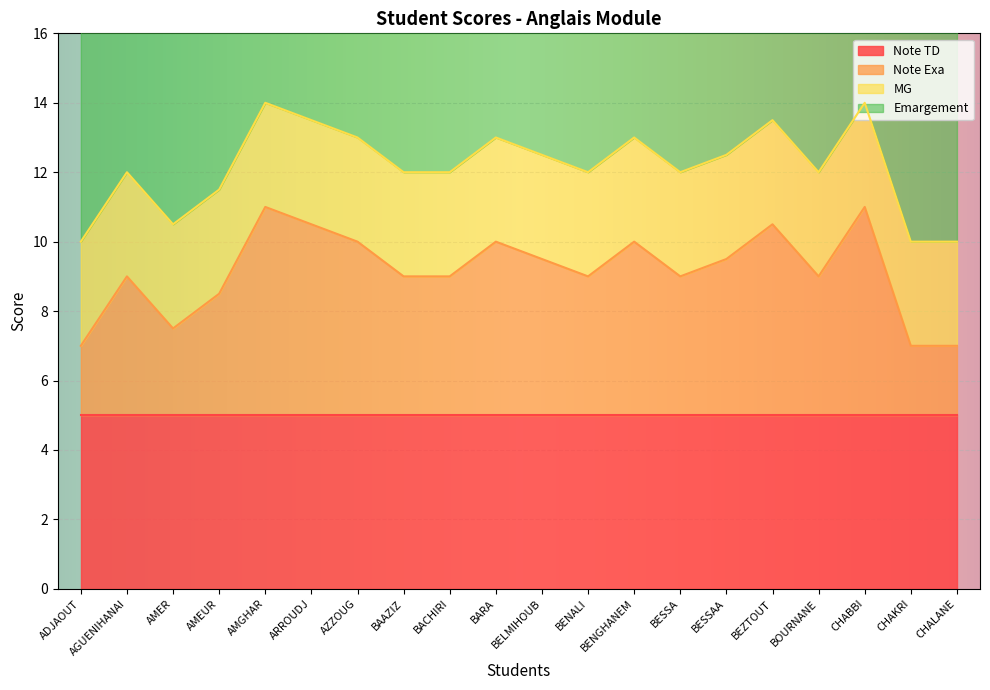

The value of Emargement at BENALI is 19.9. True or false?

False